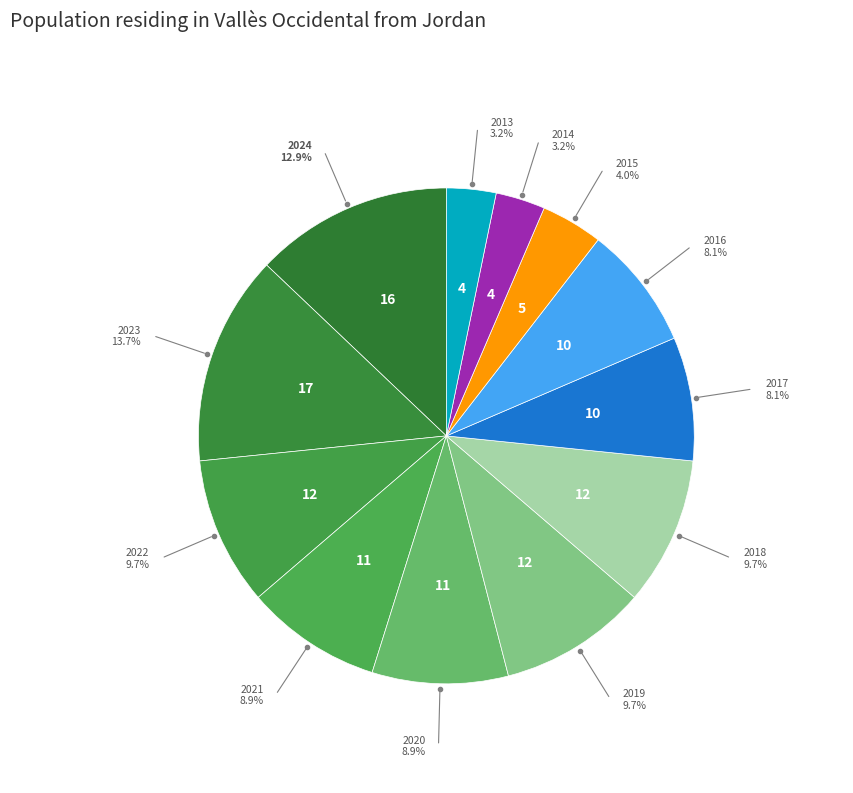

Count the number of slices in the pie.

12